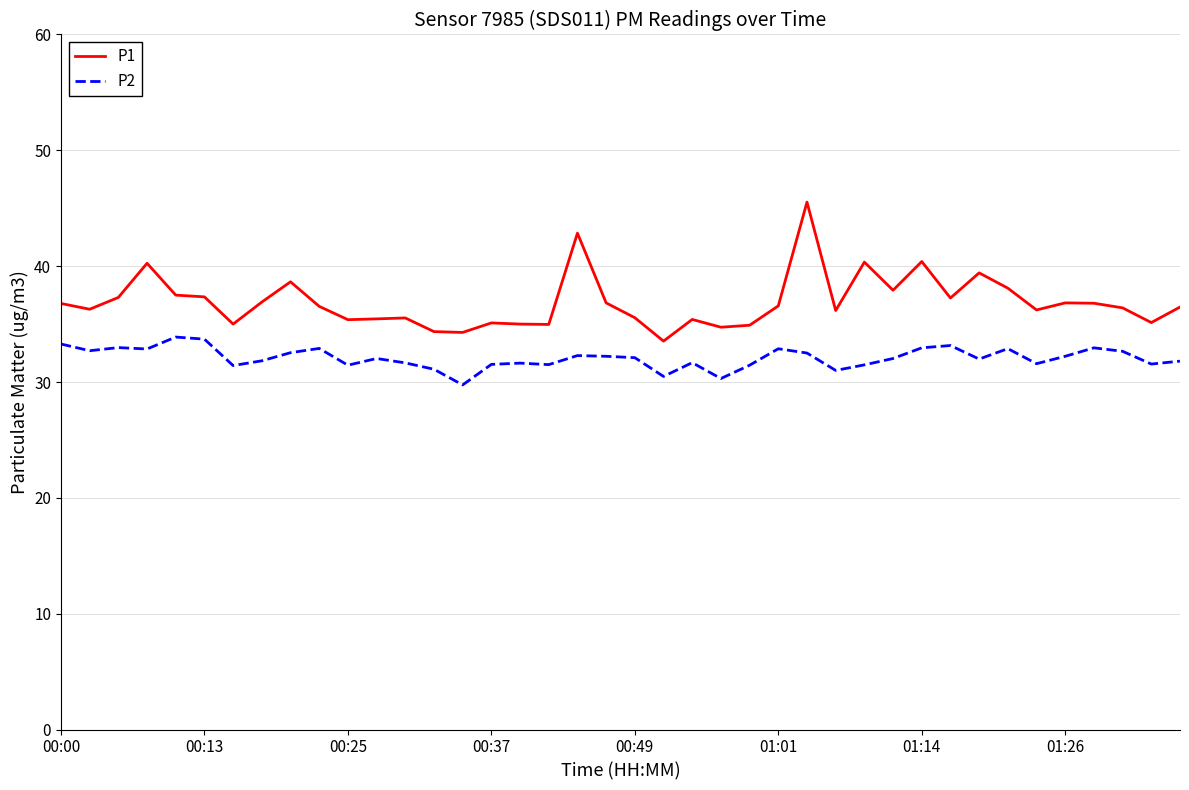

List the series in order of their peak value, highest first.

P1, P2